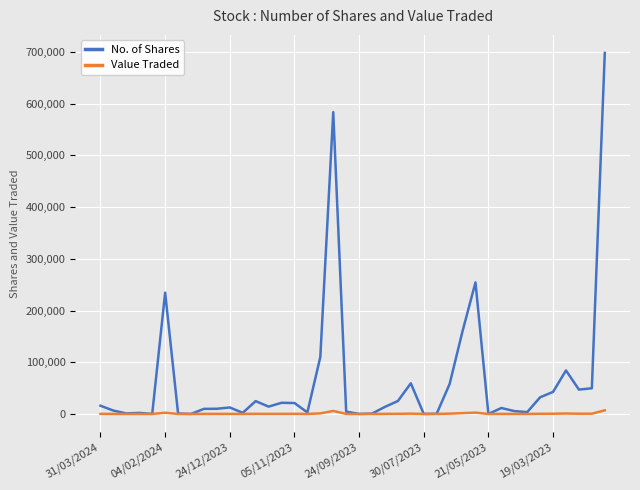

Which series has the largest total across all categories?

No. of Shares